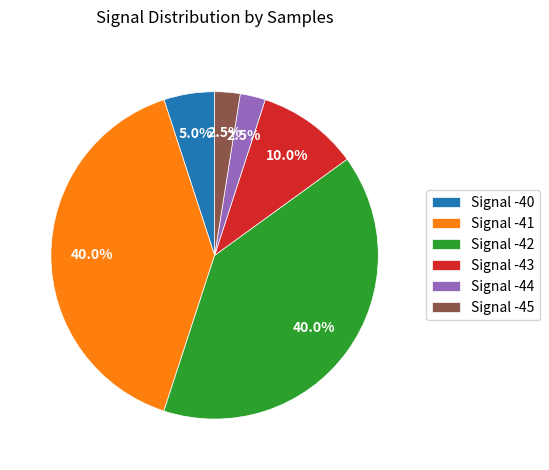

Which has a higher value, Signal -45 or Signal -41?

Signal -41